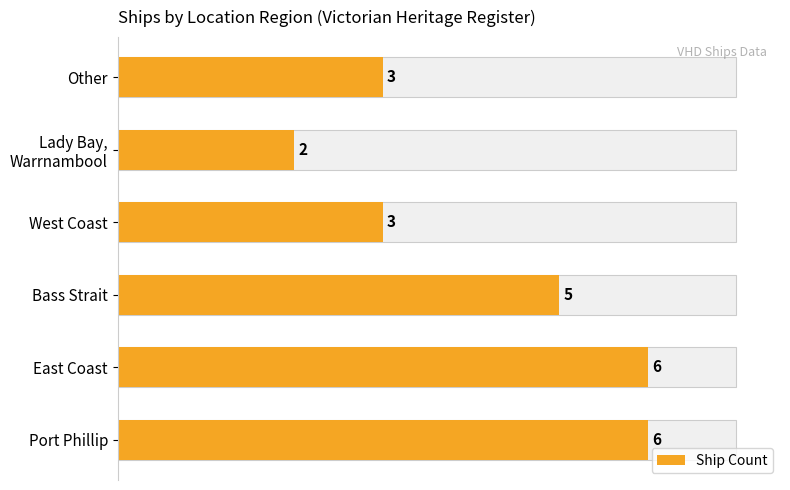

What is the greatest value displayed?

6